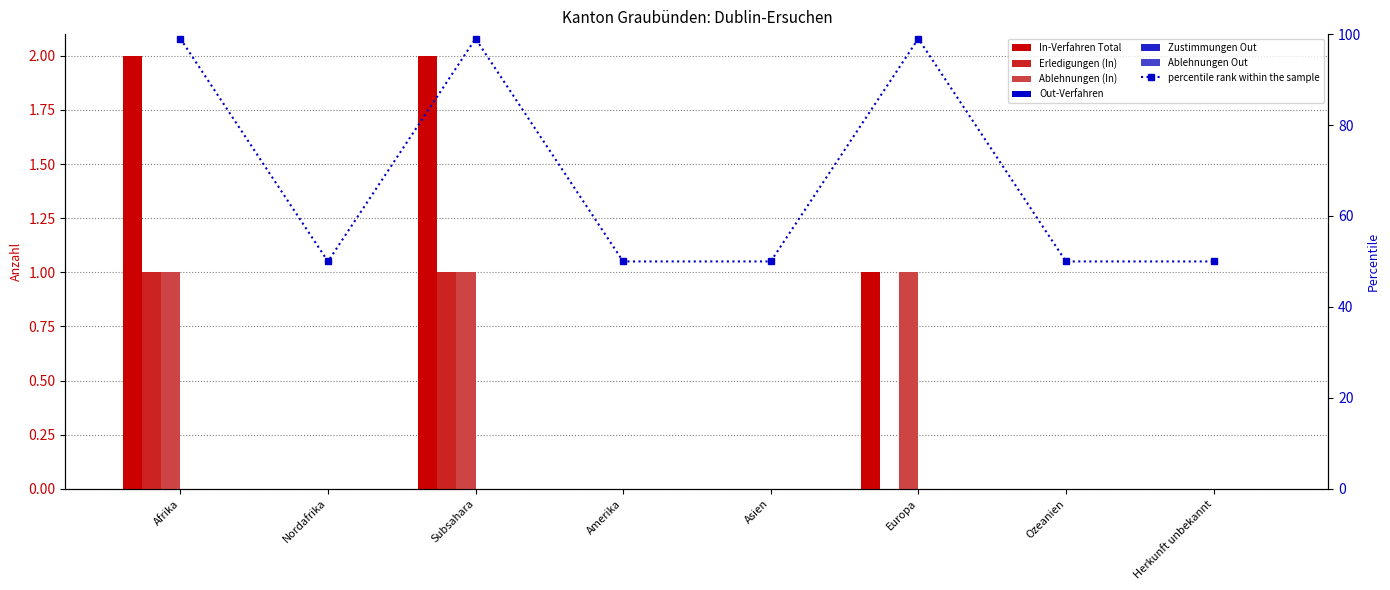

Is the value of Ablehnungen (In) at Afrika greater than the value of Erledigungen (In) at Nordafrika?

Yes